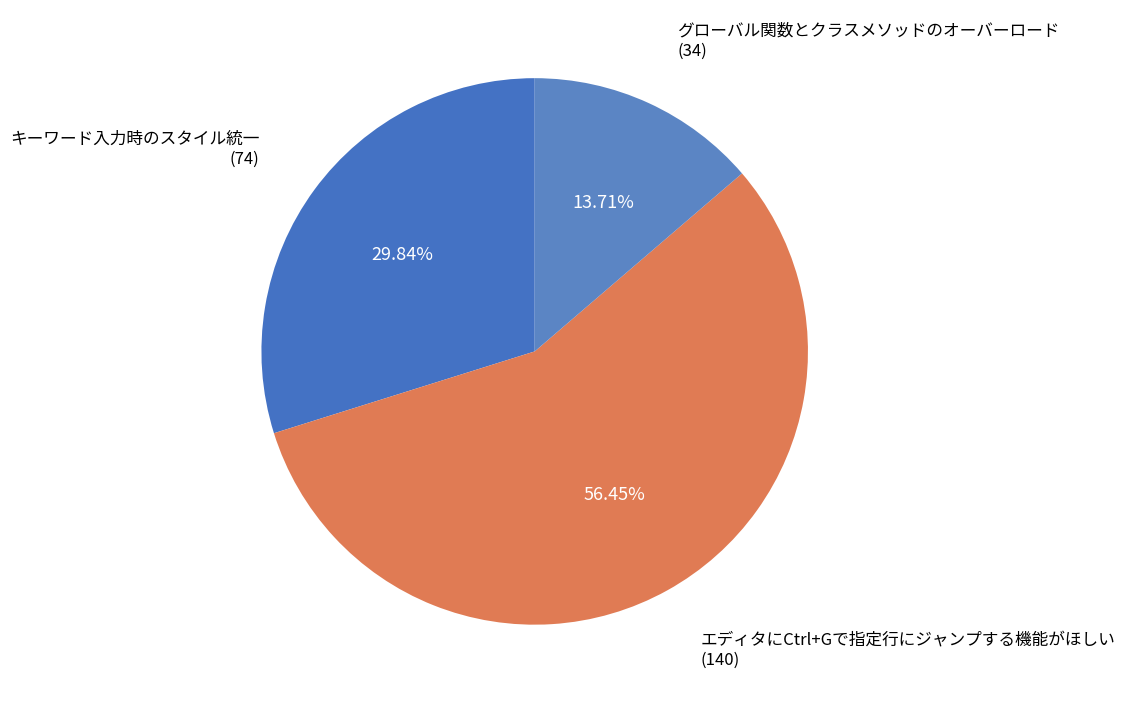

True or false: キーワード入力時のスタイル統一 accounts for 30% of the total.

True